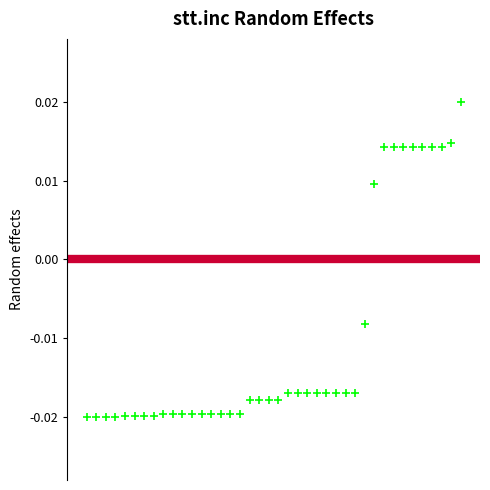

How many points are shown in the scatter plot?

40